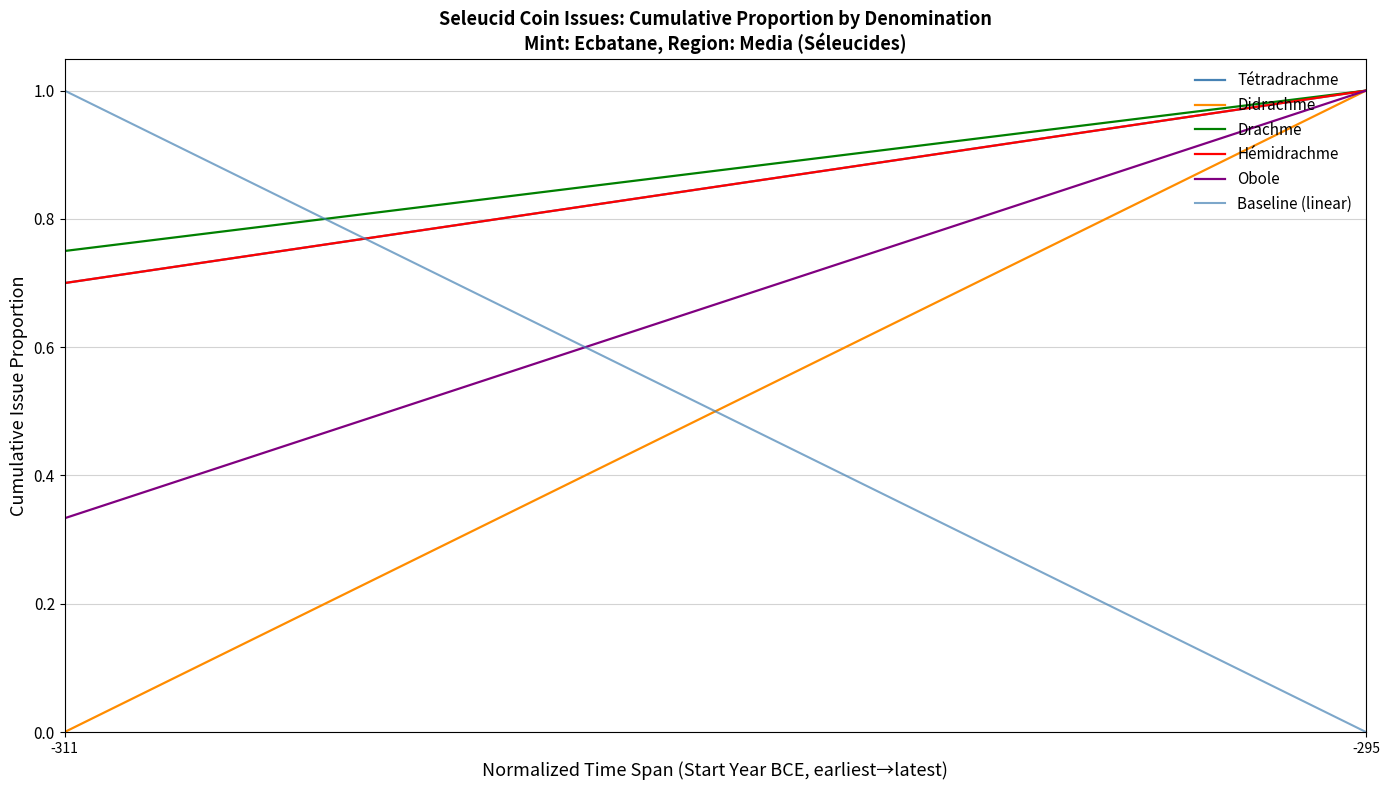

Is it true that Baseline (linear) equals 1.0 at -311?

True